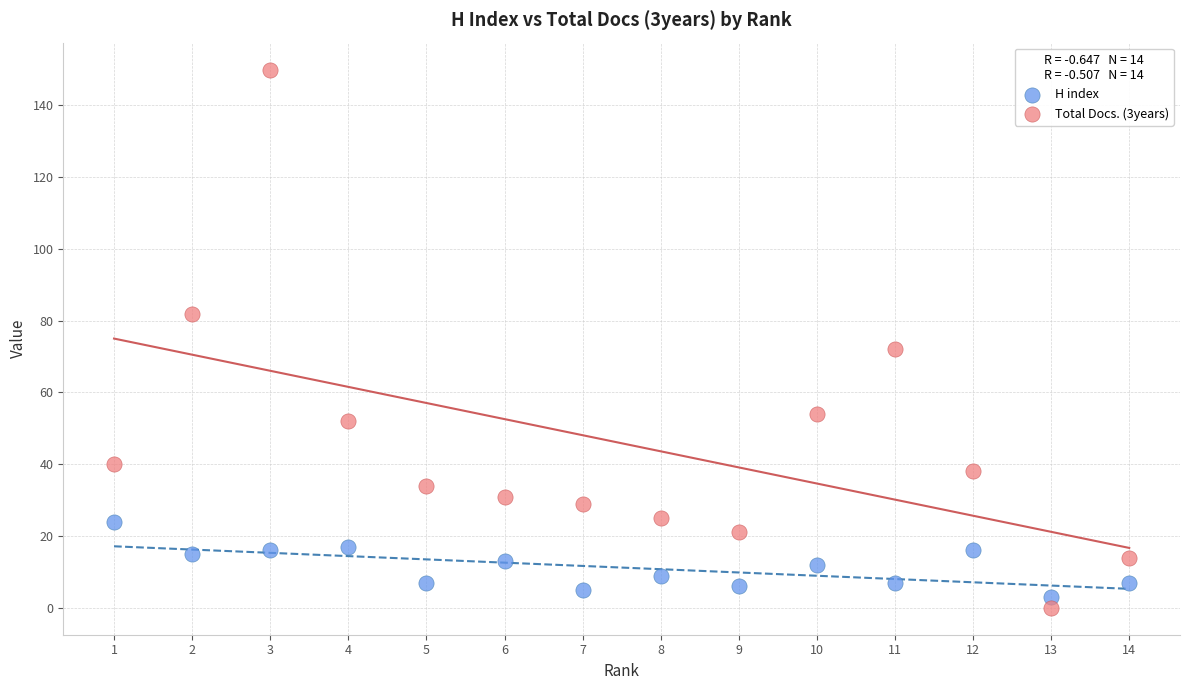

Which series contains the highest Y value?

Total Docs. (3years)